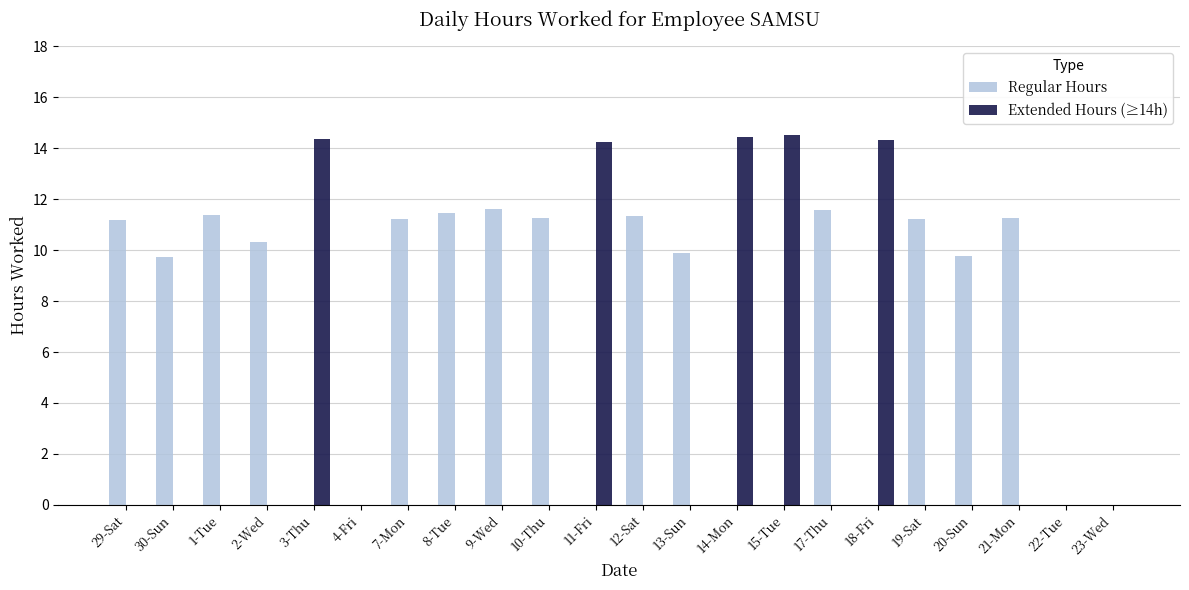

Between 2-Wed and 11-Fri, which series saw the biggest shift?

Extended Hours (≥14h)